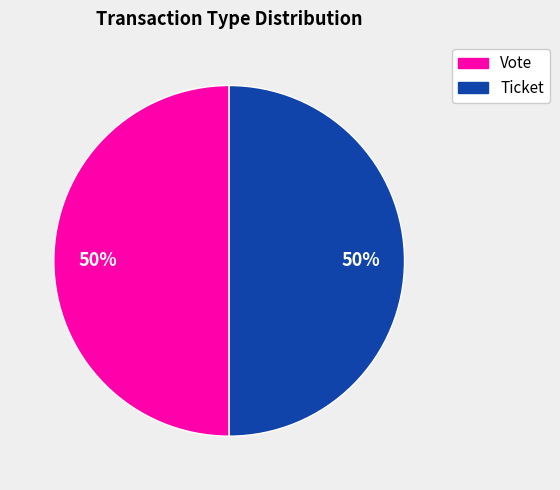

Combined, do Ticket and Vote account for over 50%?

Yes